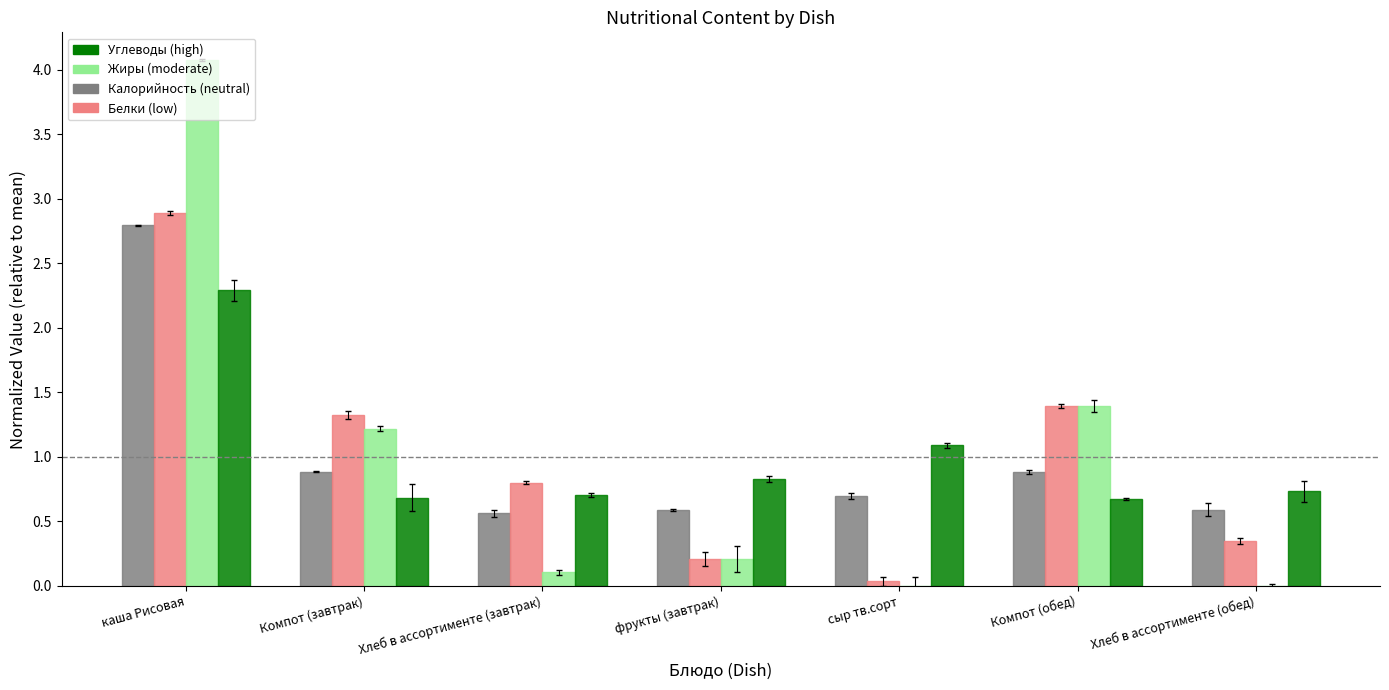

What is the label of the 6th bar from the right?

Компот (завтрак)